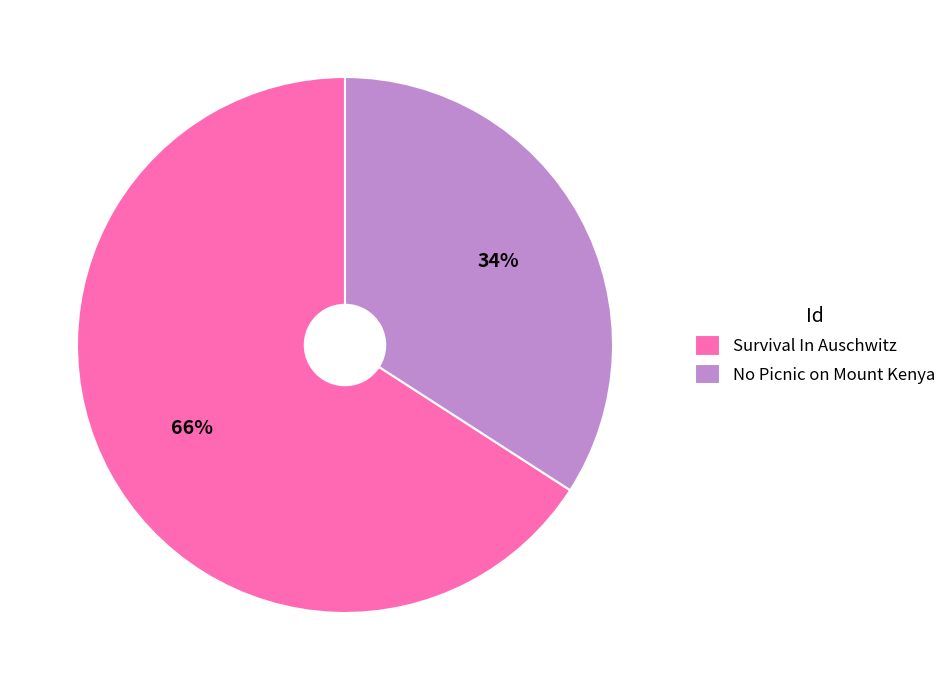

What is the smallest slice in the pie chart?

No Picnic on Mount Kenya